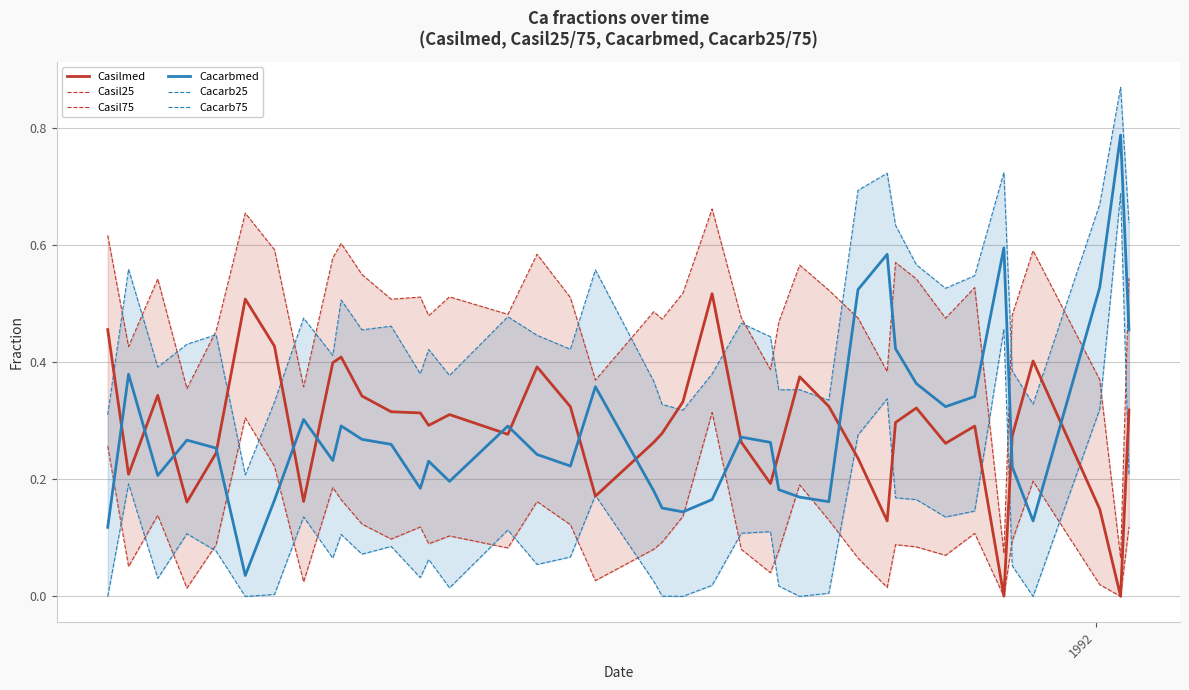

How many times do Casil25 and Cacarb25 cross each other?

15